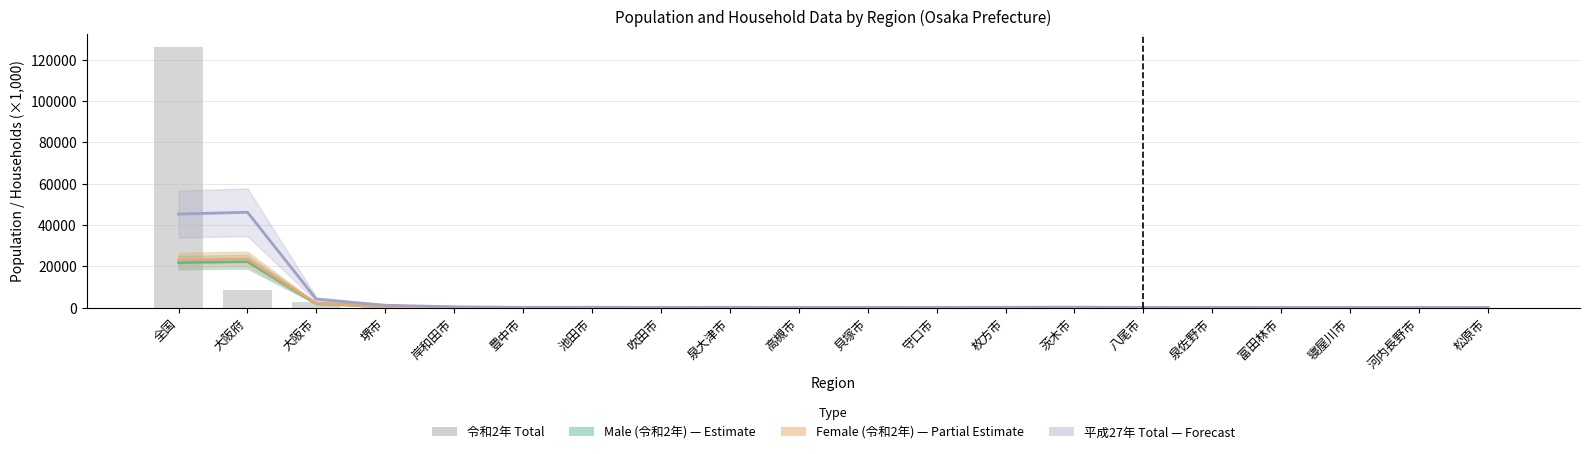

Is the value of 令和2年 Total at 吹田市 greater than the value of Female (令和2年) at 堺市?

No